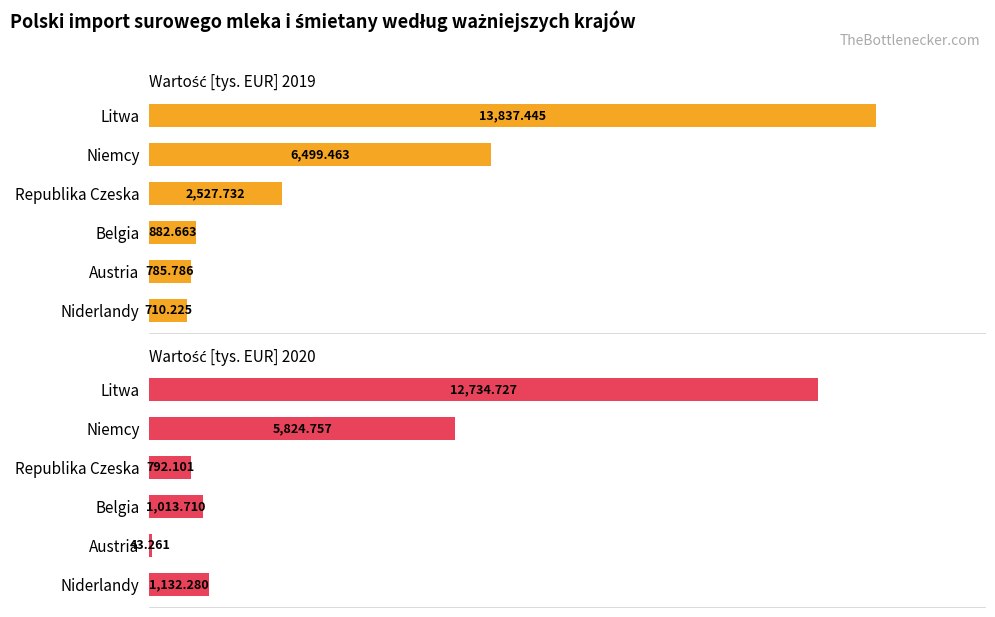

What is the minimum value shown in the chart?

43.3